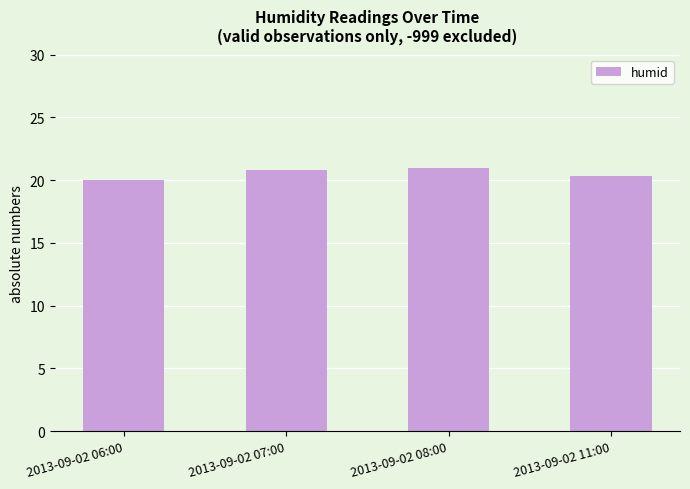

True or false: the data shows 20.0 at 2013-09-02 06:00.

True